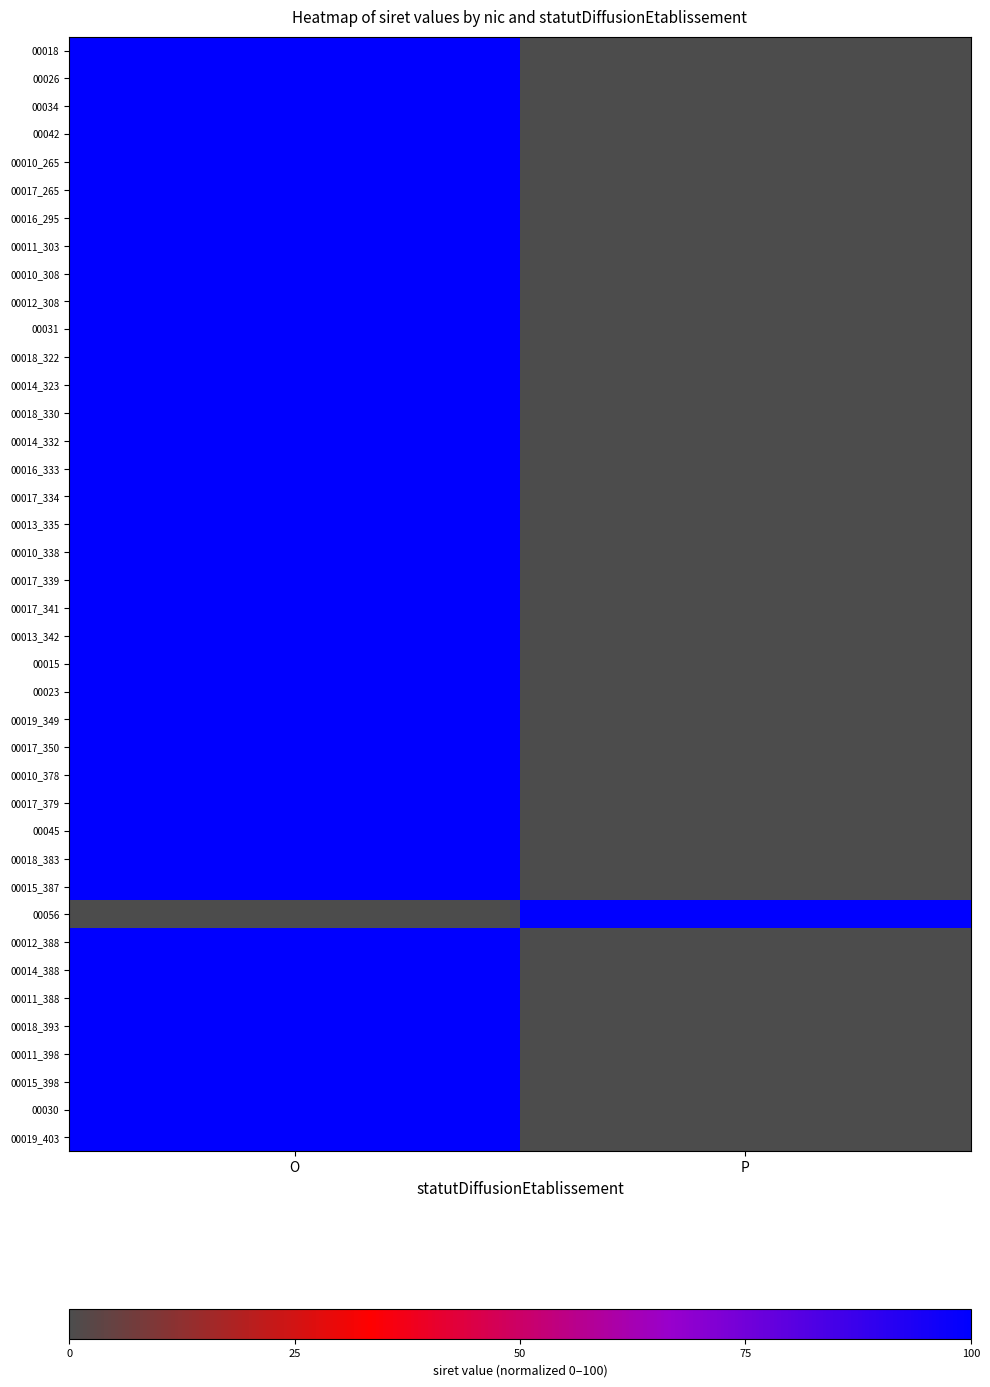

What is the spread (max minus min) of values at O?

100